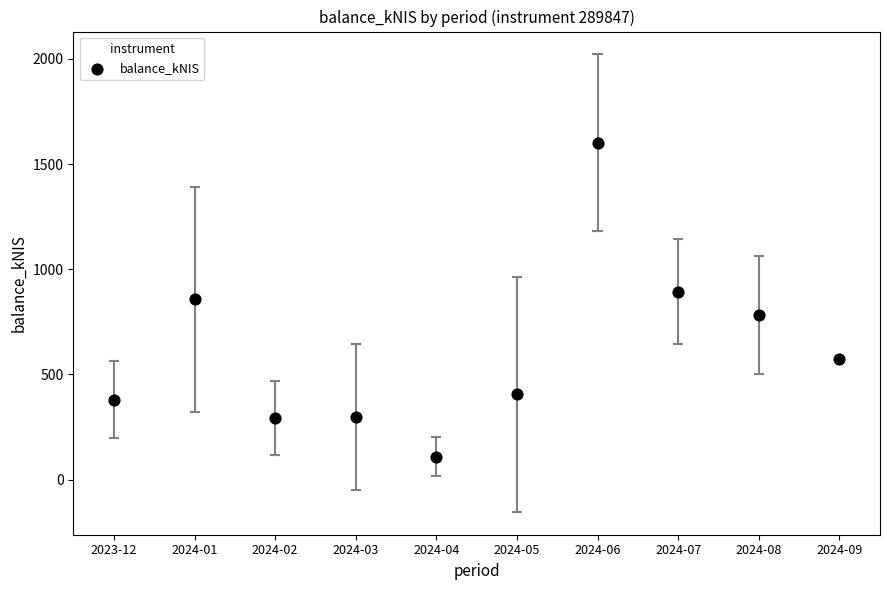

What is the range of Y values (max minus min)?

1492.1